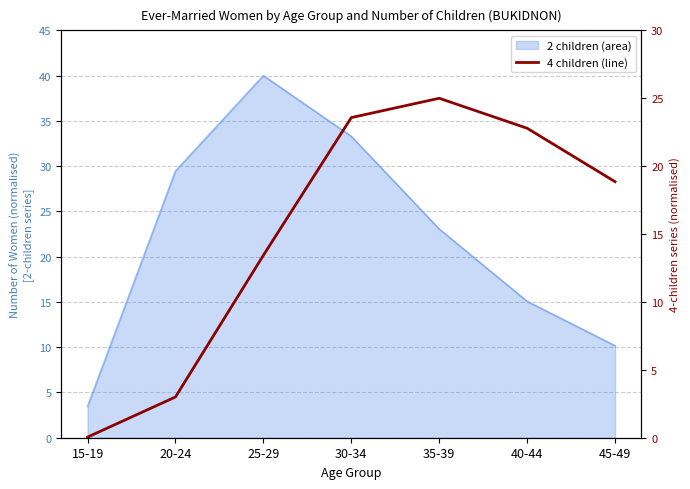

Where does the data first go above 18?

30-34